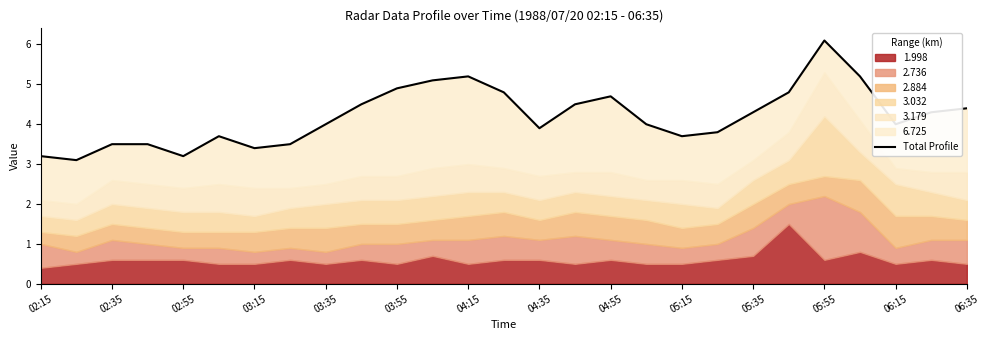

How many data points are less than 4?

11